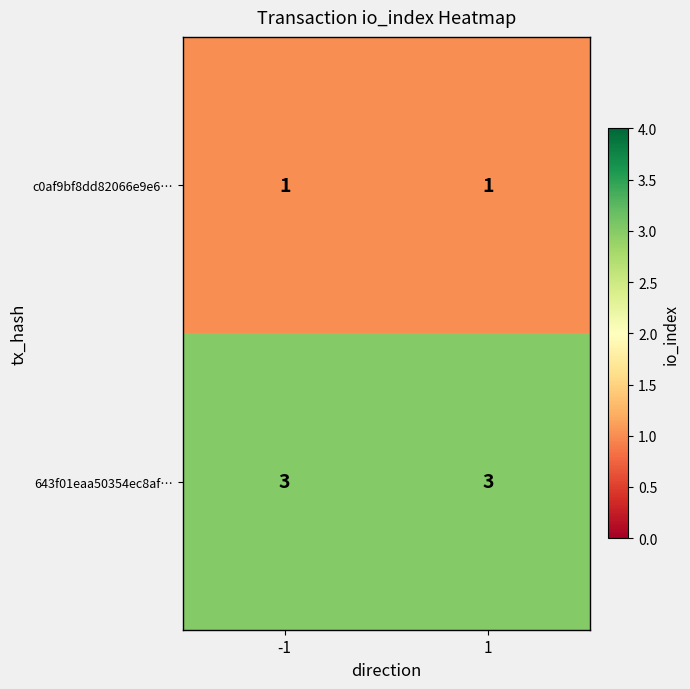

Which series has the largest total across all categories?

643f01eaa50354ec8af…